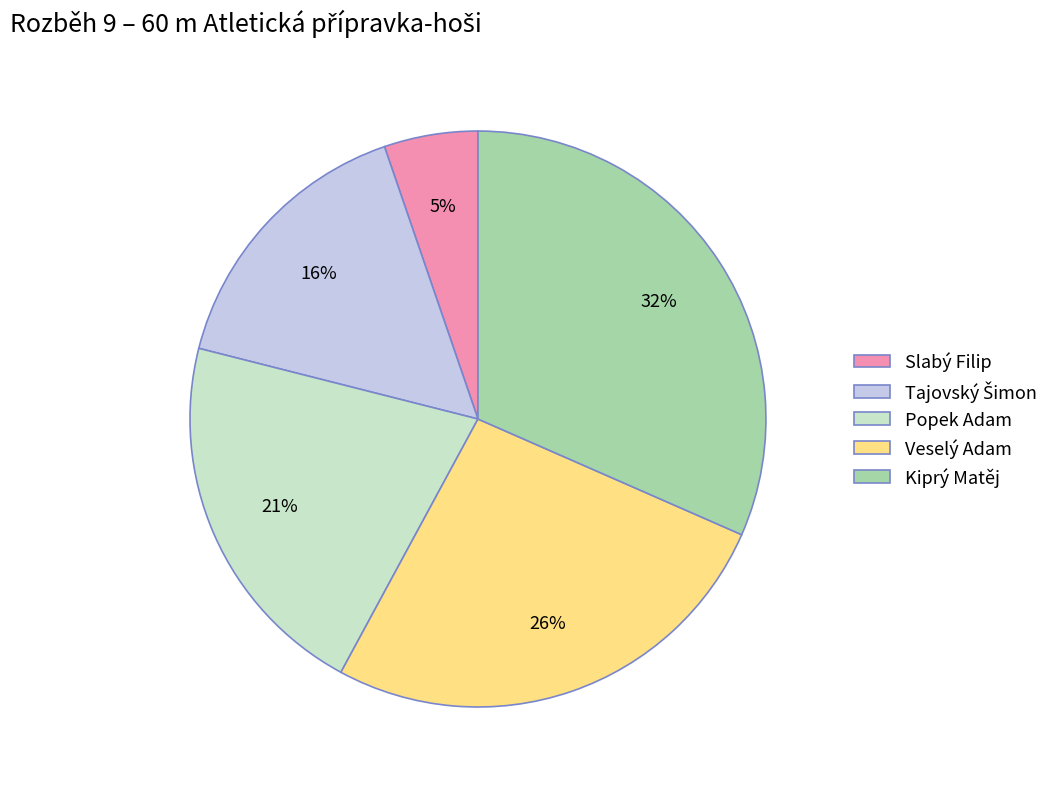

How many slices are in this pie chart?

5